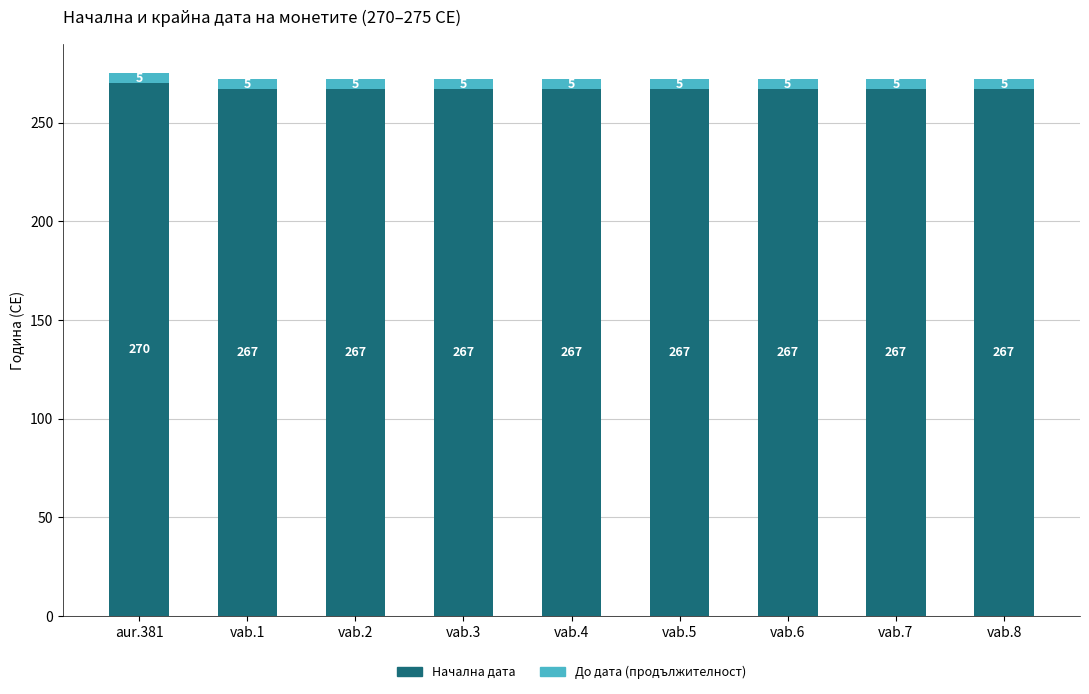

How many bars are there in total?

9